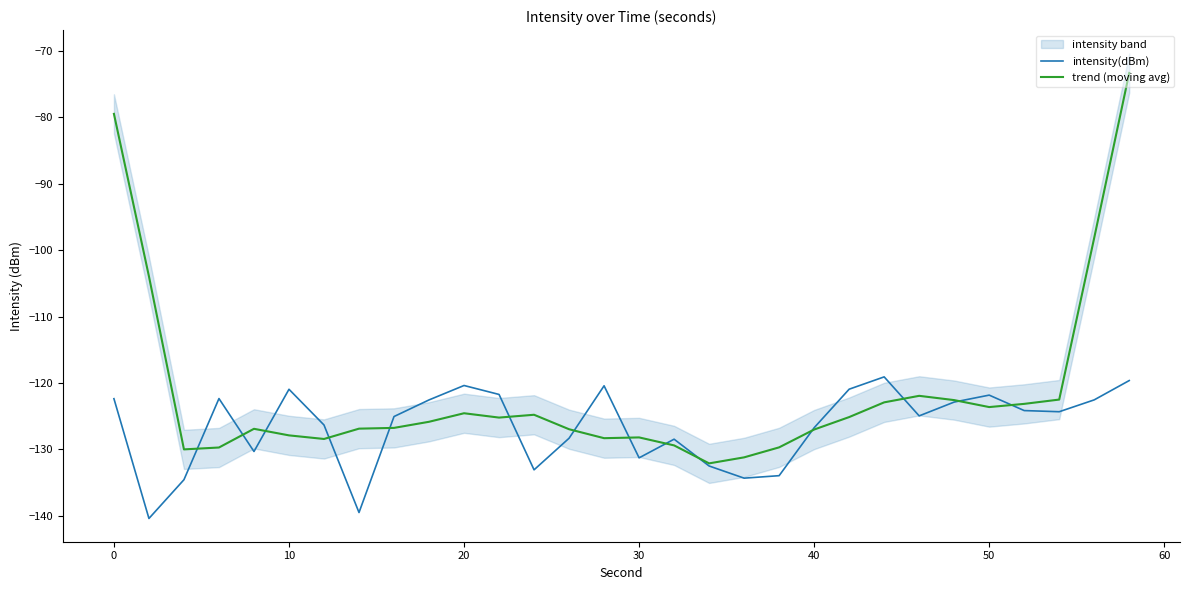

What is the difference between the maximum and second lowest values in the trend (moving avg) series?

57.9